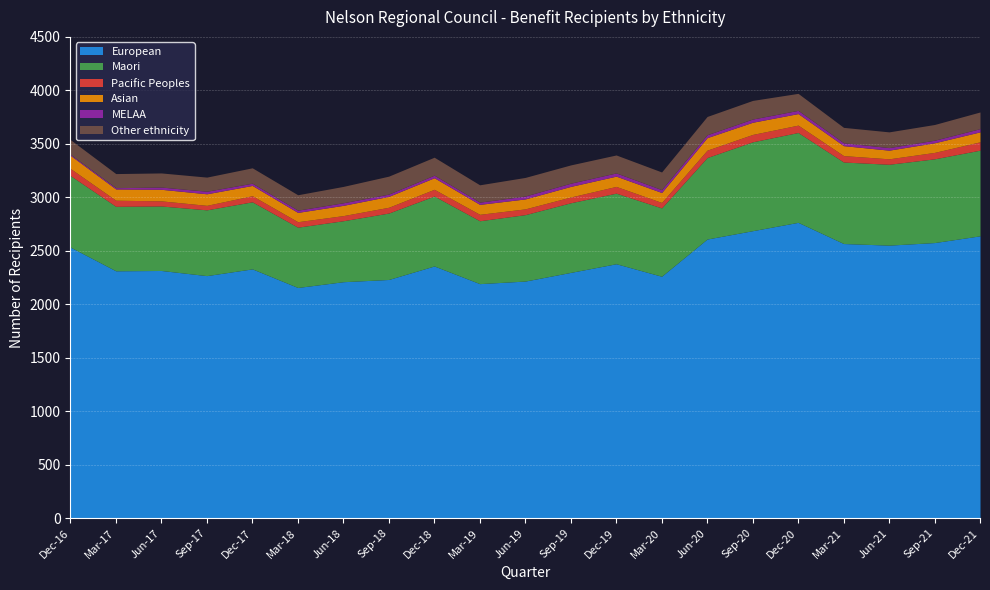

Which category has the lowest value in the European series?

Mar-18